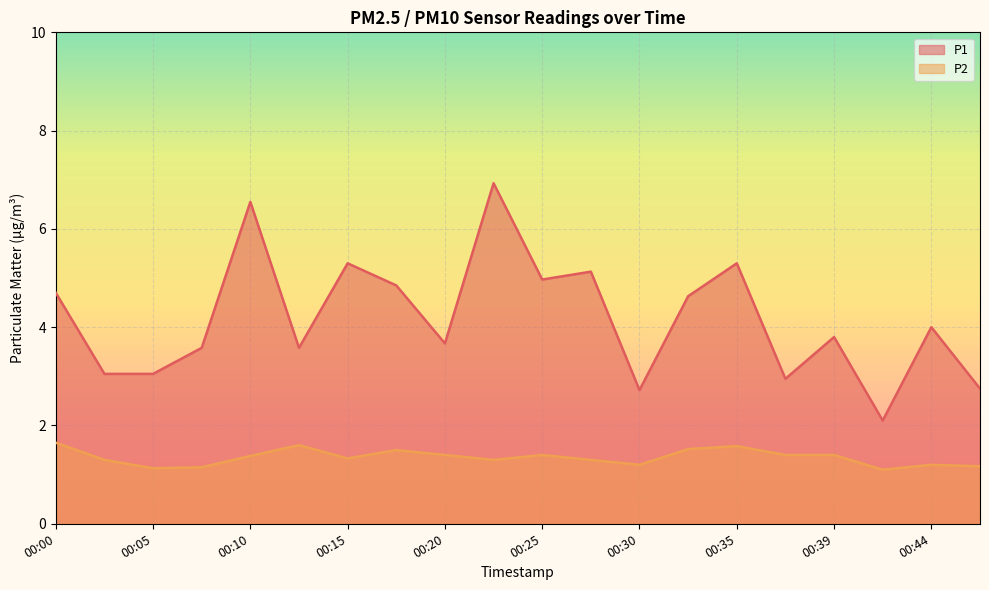

Reading left to right, transcribe all the data shown in this chart.

P1: 4.7	3.0	3.0	3.6	6.5	3.6	5.3	4.8	3.7	6.9	5.0	5.1	2.7	4.6	5.3	3.0	3.8	2.1	4.0	2.8
P2: 1.6	1.3	1.1	1.1	1.4	1.6	1.3	1.5	1.4	1.3	1.4	1.3	1.2	1.5	1.6	1.4	1.4	1.1	1.2	1.2